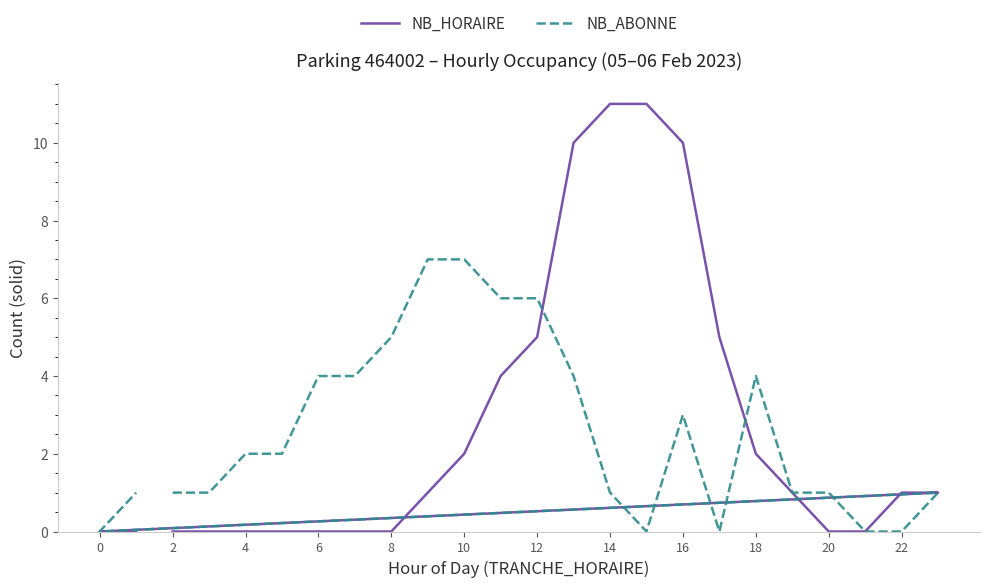

What is the greatest value displayed?

11